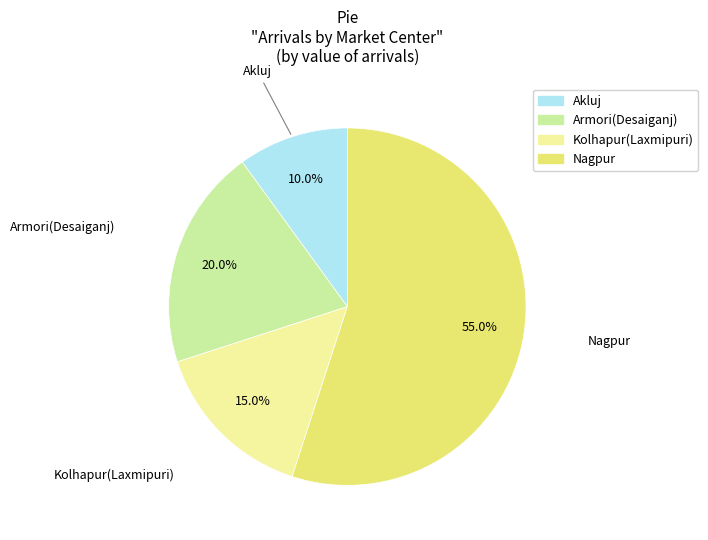

How many segments does this pie chart have?

4